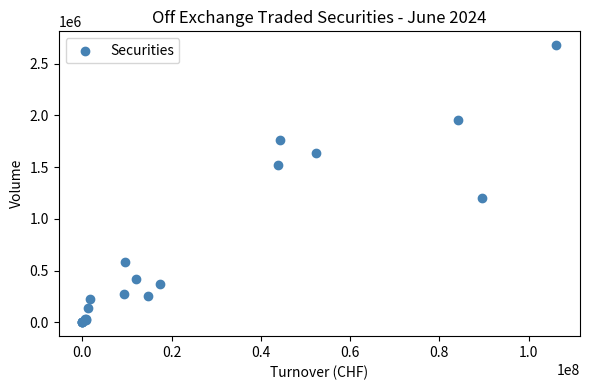

What Y value in the scatter plot is closest to 1339763?

1206010